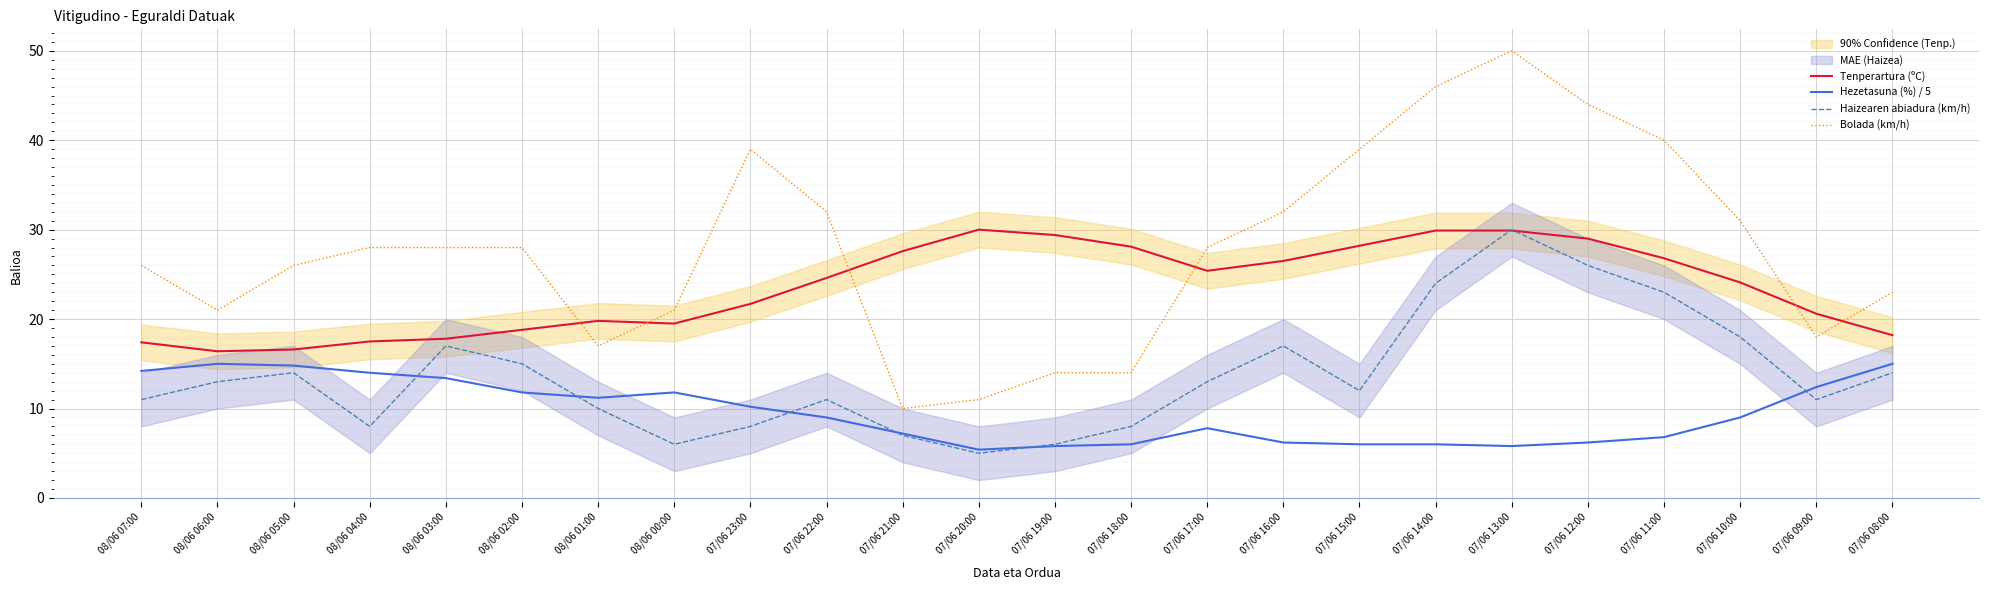

What is the label of the 7th point from the left?

08/06 01:00